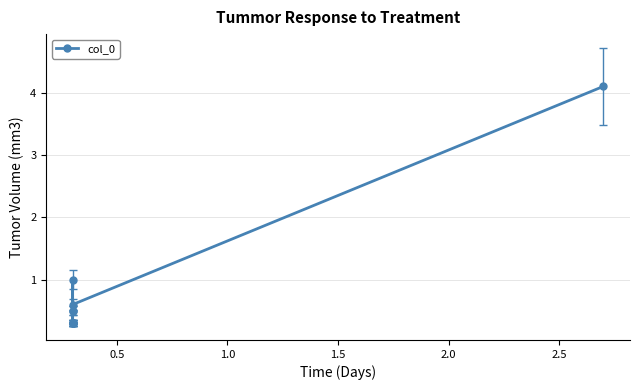

The chart shows a value of 0.9 at 8. True or false?

False